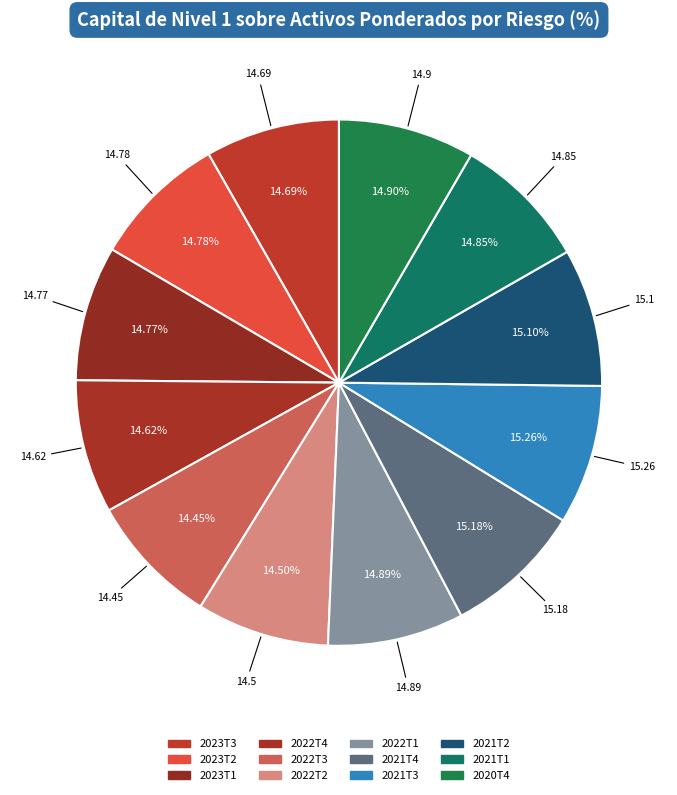

Rank the categories by value from lowest to highest.

2022T3, 2022T2, 2022T4, 2023T3, 2023T1, 2023T2, 2021T1, 2022T1, 2020T4, 2021T2, 2021T4, 2021T3